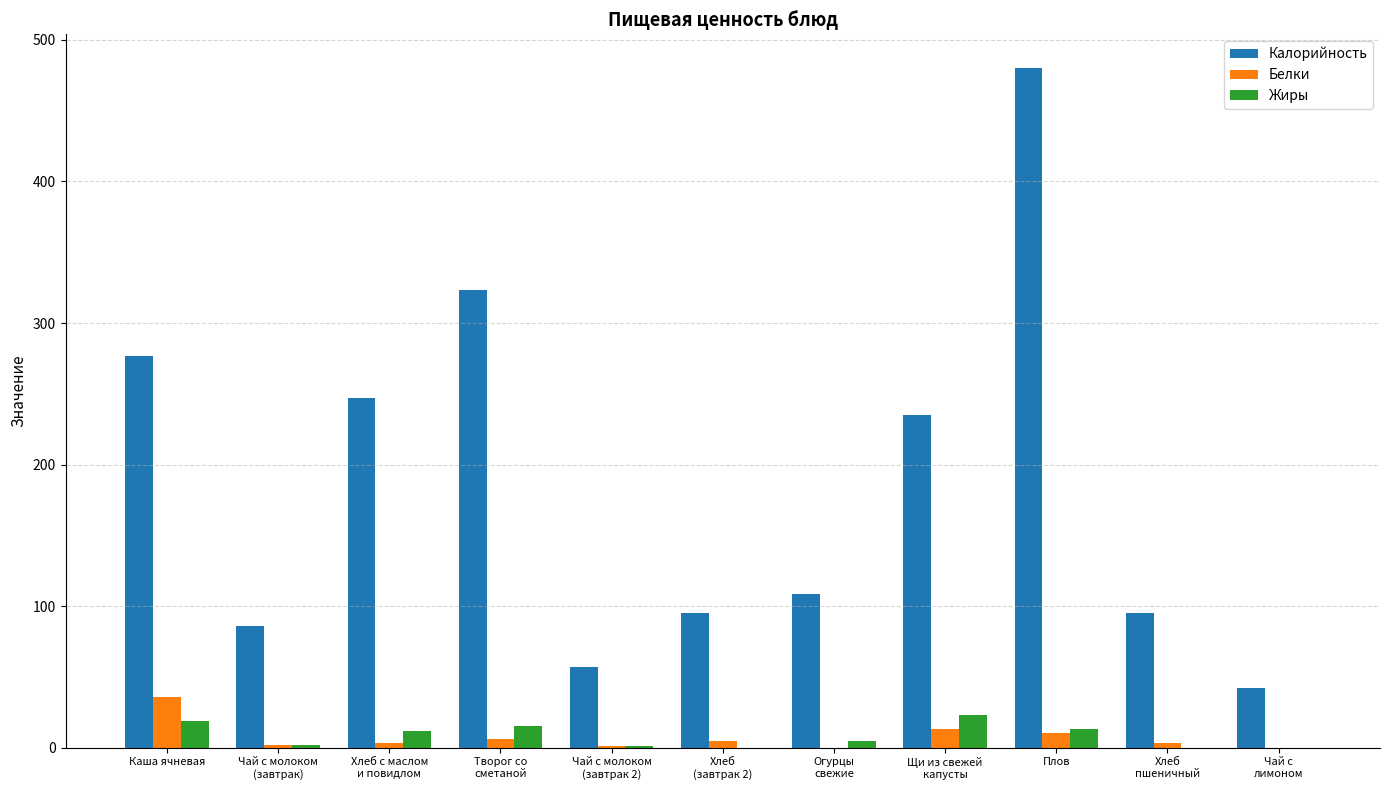

What is the maximum value for Калорийность?

480.0